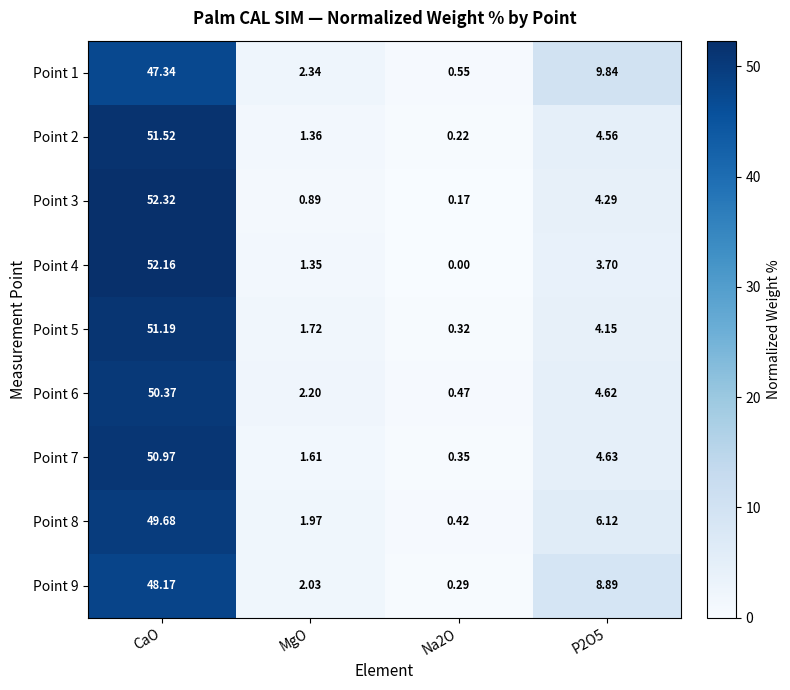

Is the value of Point 5 at Na2O greater than the value of Point 6 at CaO?

No